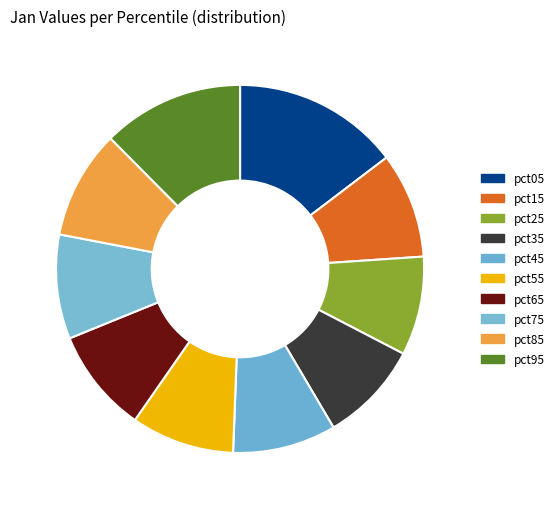

To the nearest percent, what portion does pct45 represent?

9%